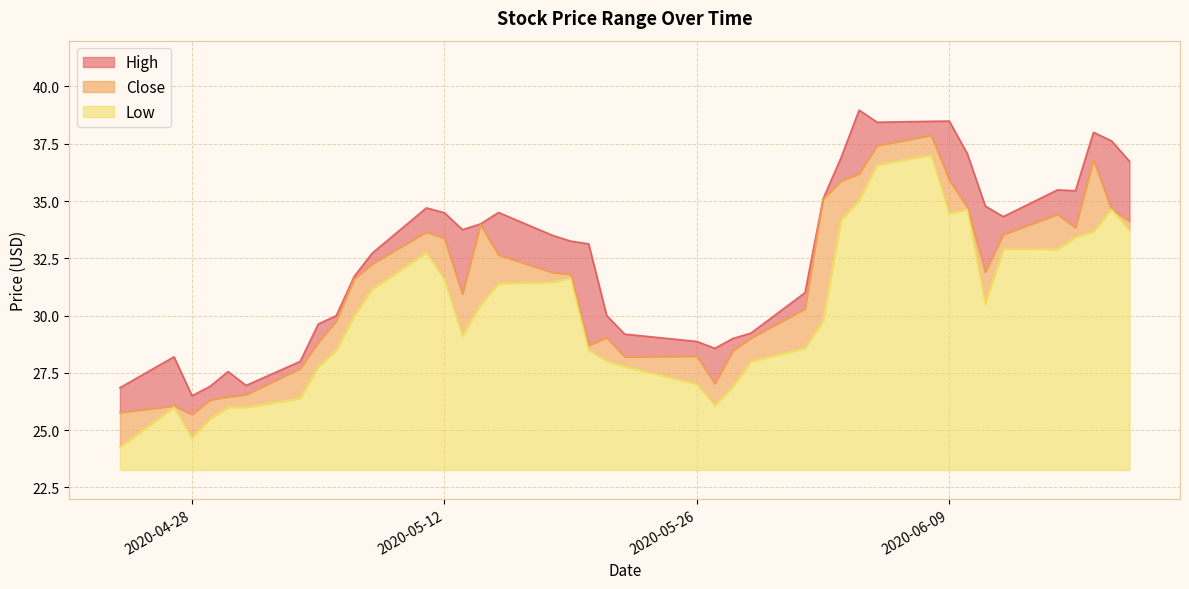

Where is the first local maximum for Close?

2020-04-27